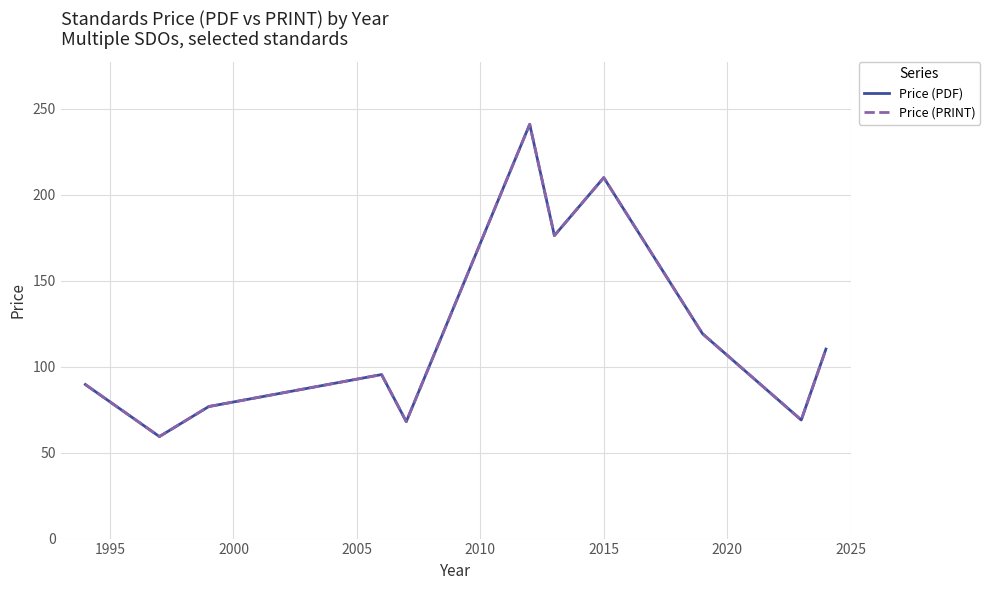

How many lines are shown in the chart?

2